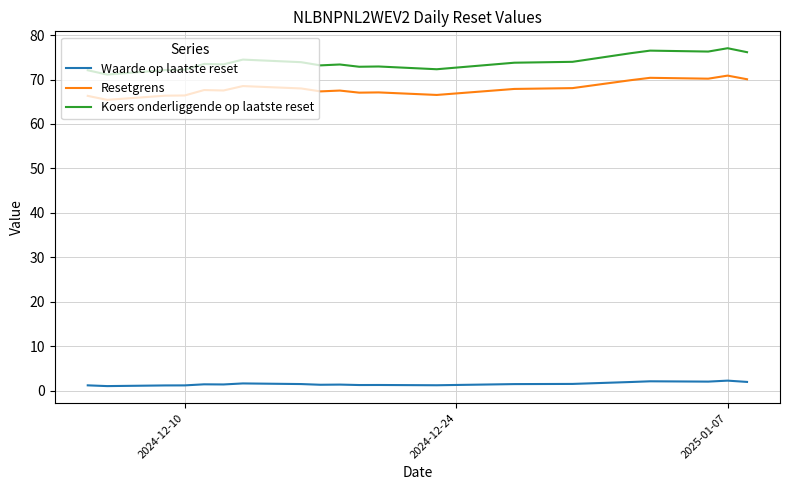

What is the lowest value of the Resetgrens series?

65.4